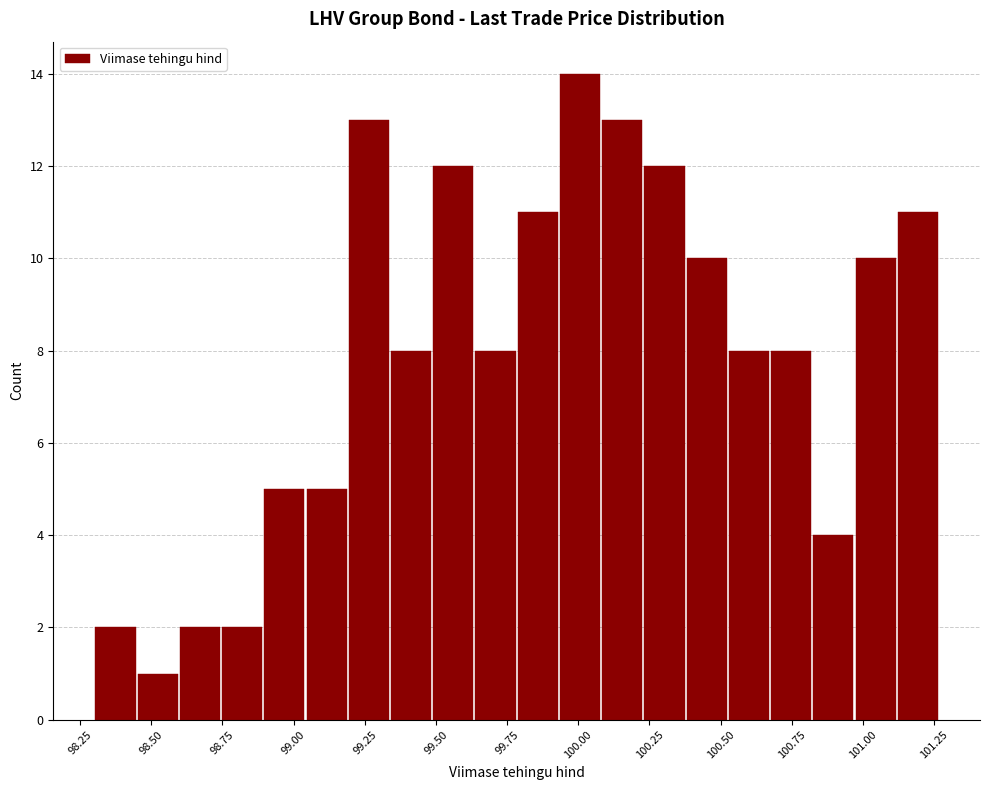

Around what value on the x-axis is the tallest bar? Give the approximate position of its centre, as read against the axis.

100.00